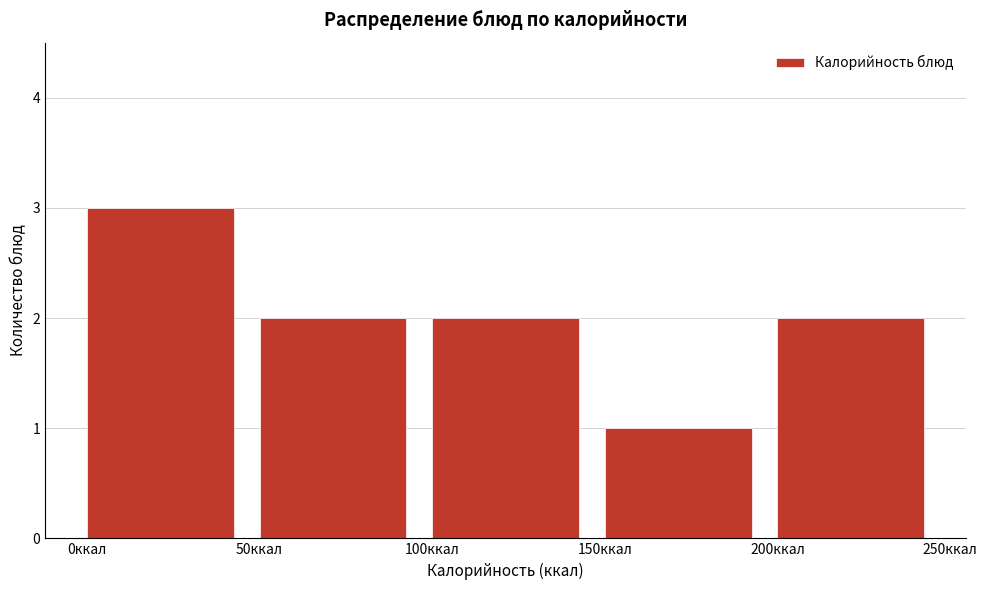

Reading left to right, transcribe this chart: for each bar, give the range it covers on the x-axis and its height. The values are not printed on the chart, so give them approximately, as read against the axis.

0 to 50: 3
50 to 100: 2
100 to 150: 2
150 to 200: 1
200 to 250: 2